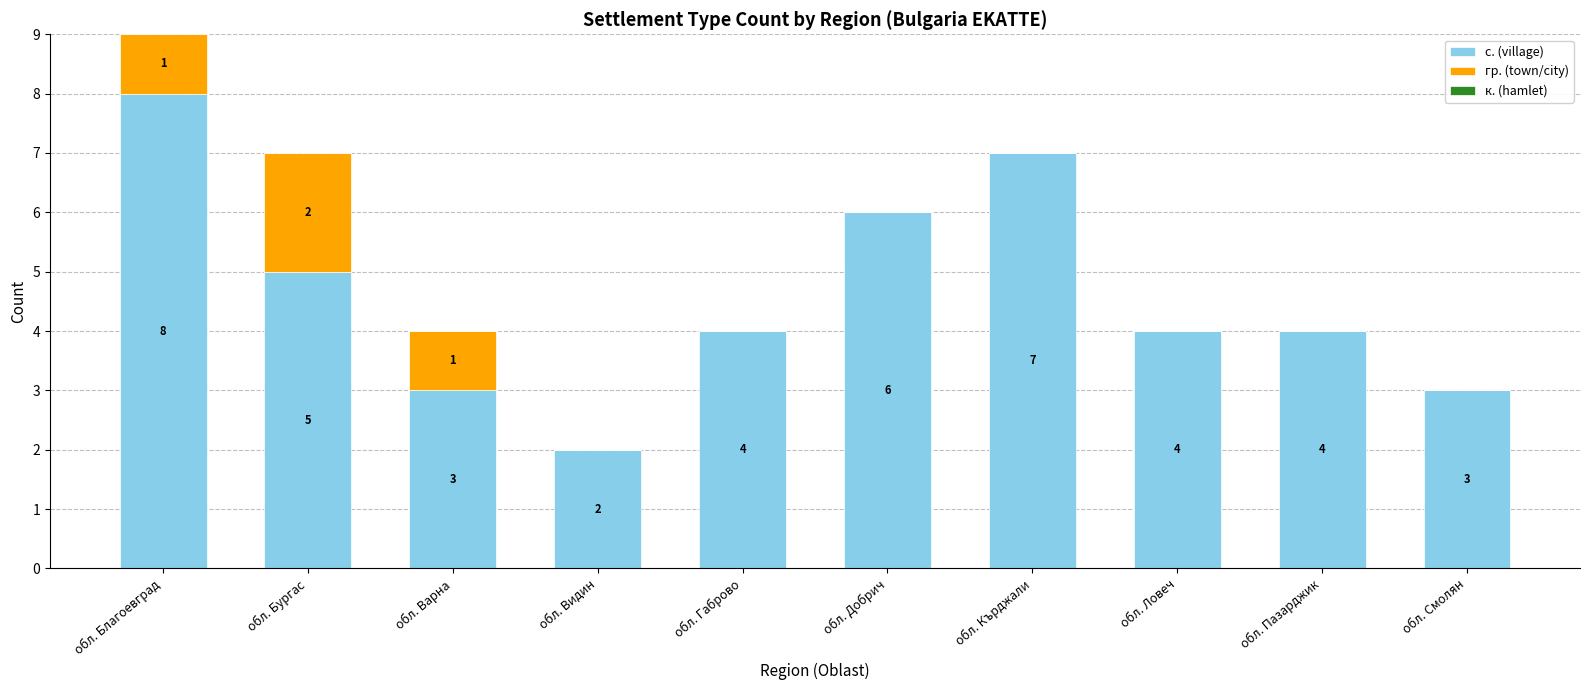

How many с. (village) values are between 3 and 6?

7